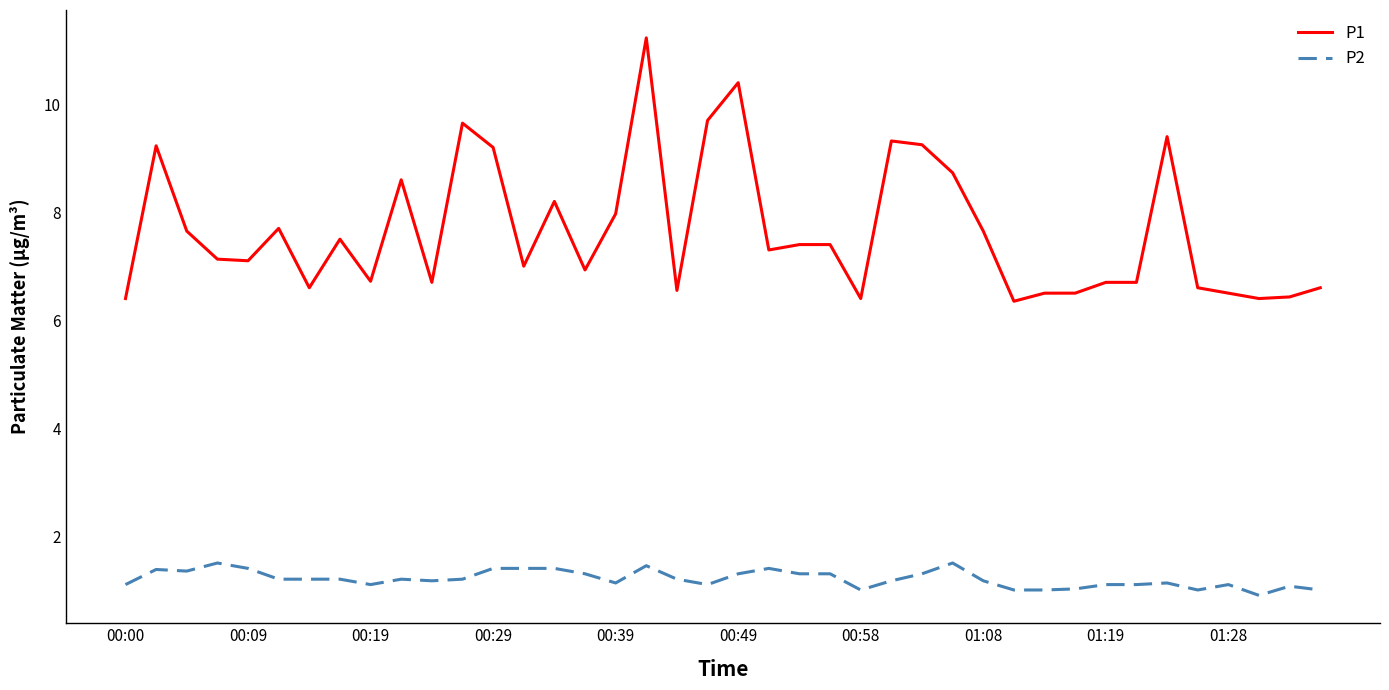

What is the maximum value for P2?

1.5